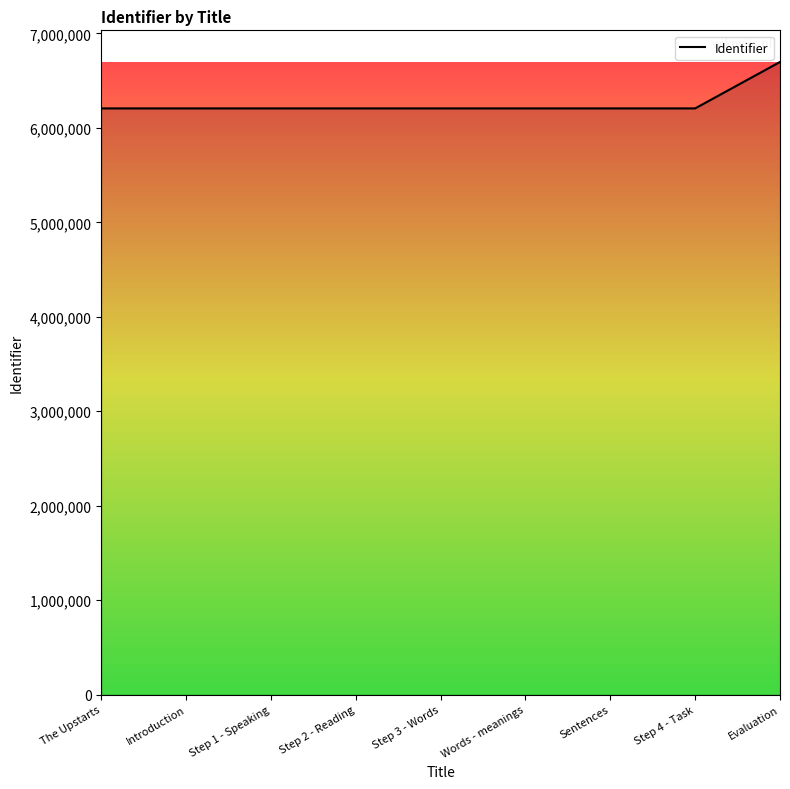

What is the sum of all values?

56348299